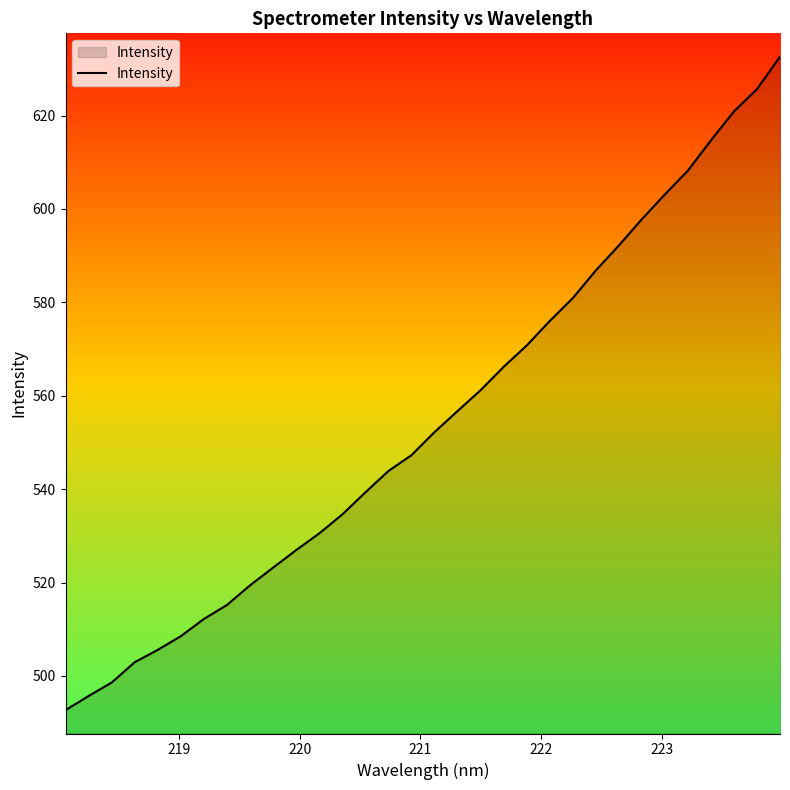

Reading left to right, extract all data points from this chart.

492.7	495.7	498.6	502.9	505.6	508.5	512.2	515.2	519.4	523.2	527.0	530.5	534.6	539.3	543.9	547.3	552.2	556.7	561.2	566.2	570.8	576.0	580.9	586.8	592.2	597.8	603.1	608.2	614.7	620.9	625.7	632.6